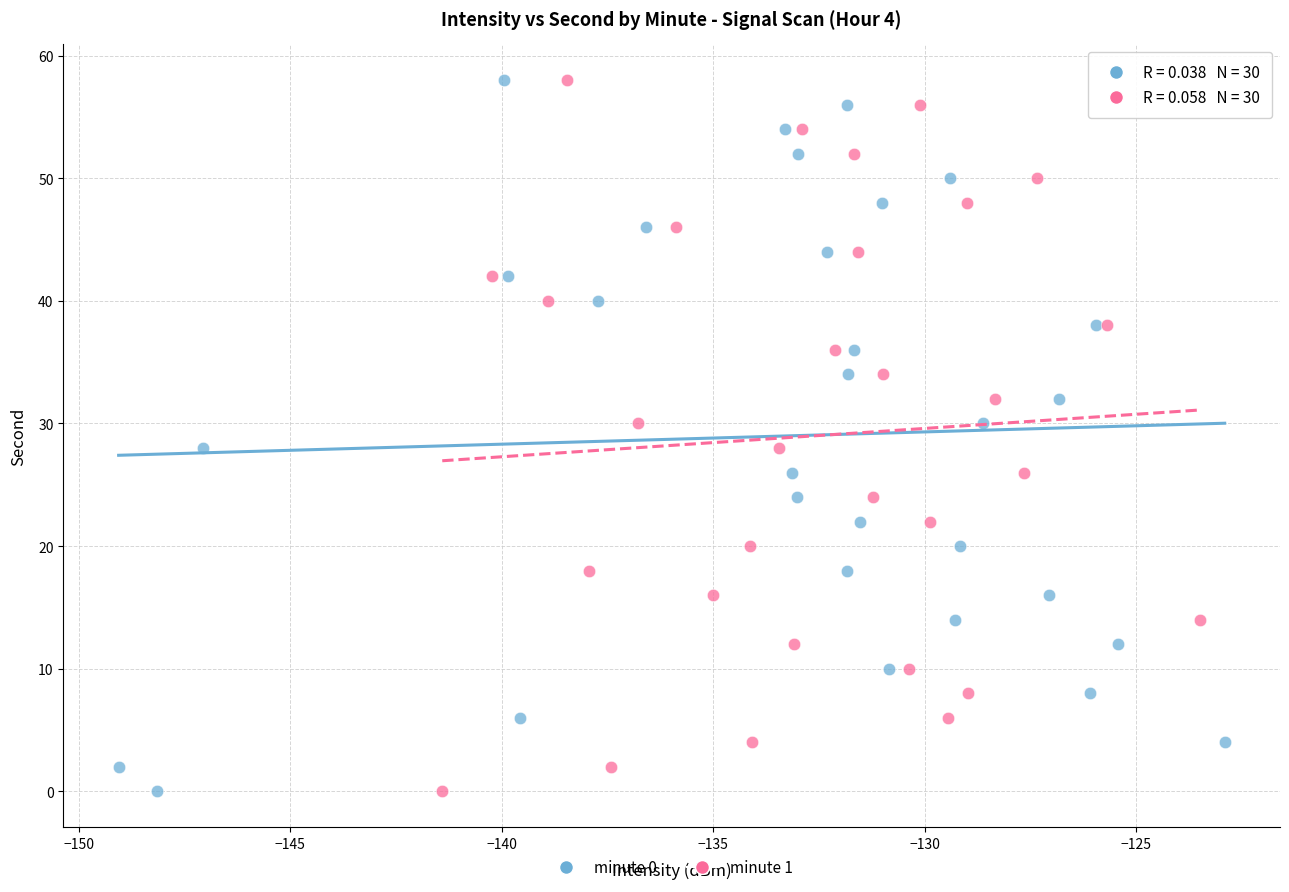

What are all the series names shown in the legend?

minute 0, minute 1